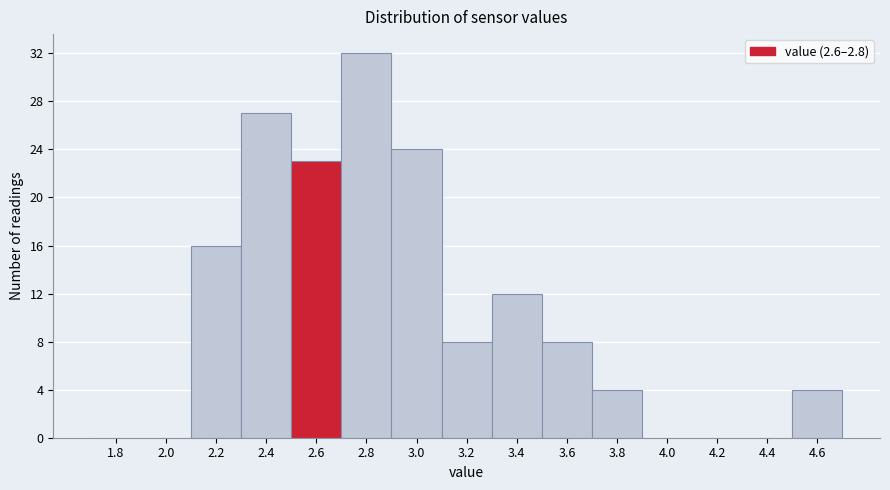

Reading left to right, list all the values displayed in this chart.

1.8=0	2.0=0	2.2=16	2.4=27	2.6=23	2.8=32	3.0=24	3.2=8	3.4=12	3.6=8	3.8=4	4.0=0	4.2=0	4.4=0	4.6=4